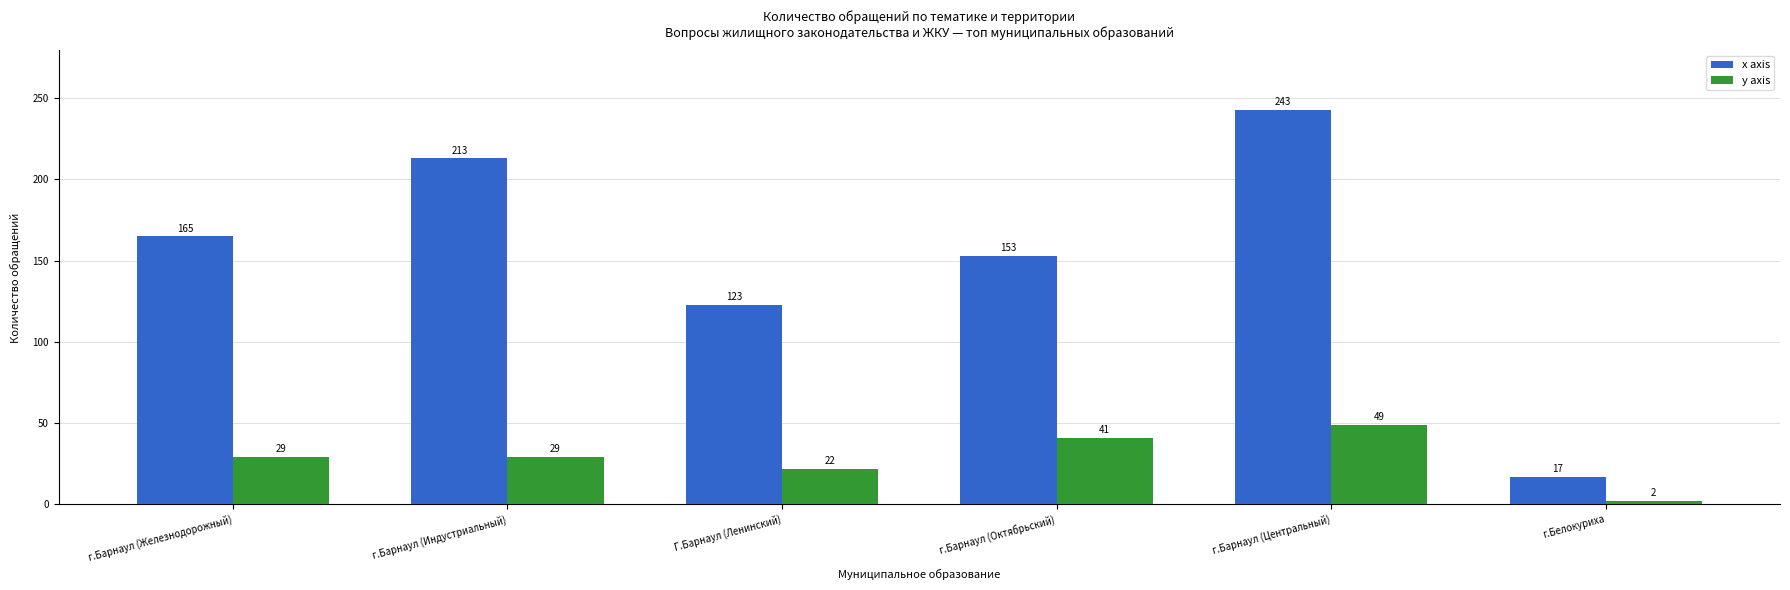

What are all the series names shown in the legend?

x axis, y axis